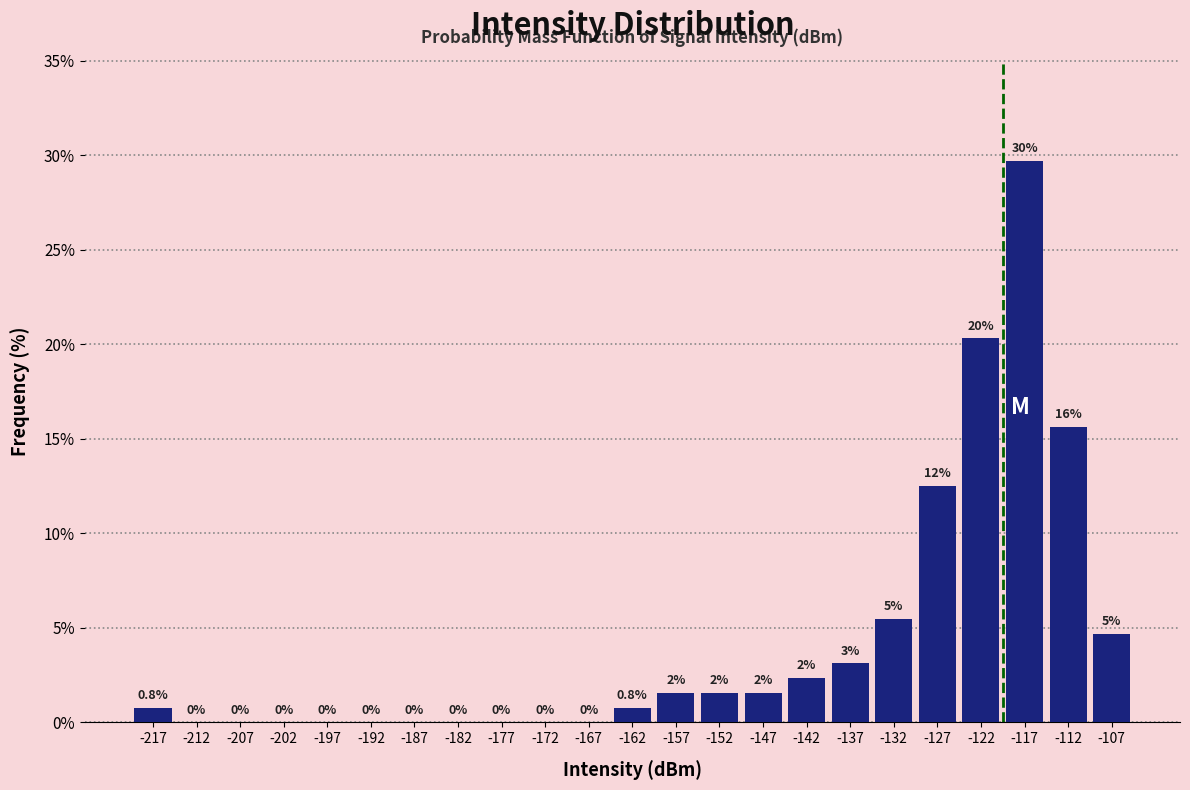

Over which range of the x-axis is the bar tallest?

-120 to -115